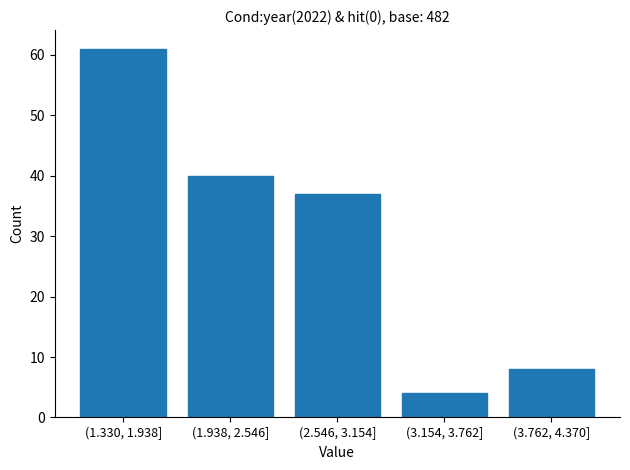

Reading left to right, extract all data points from this chart.

(1.330, 1.938]=61	(1.938, 2.546]=40	(2.546, 3.154]=37	(3.154, 3.762]=4	(3.762, 4.370]=8